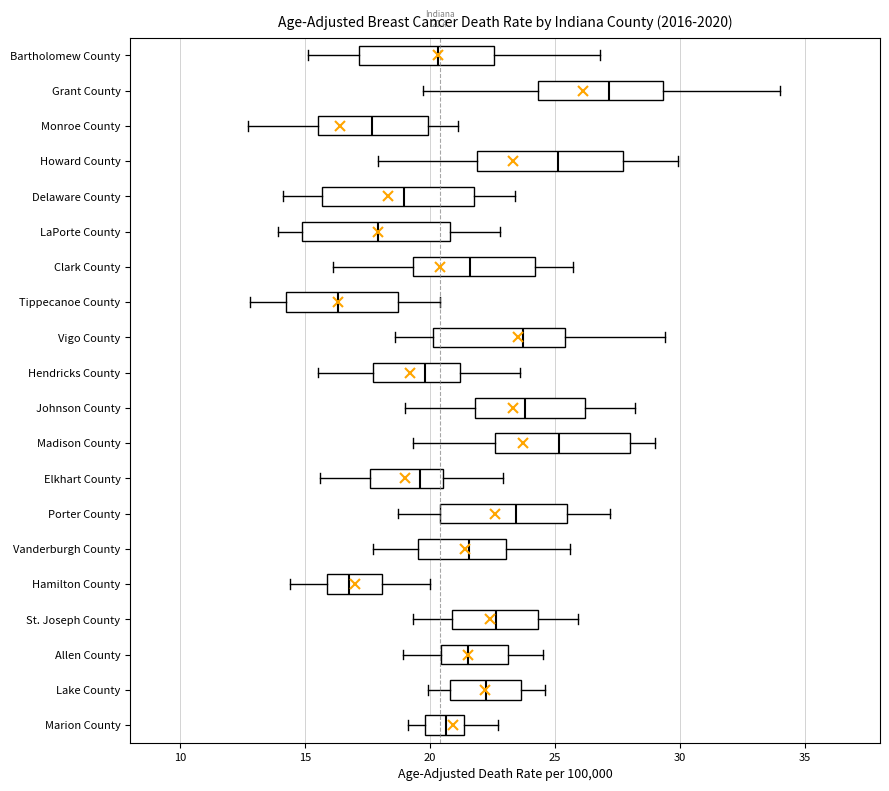

Which box's median line is the furthest to the right?

Grant County